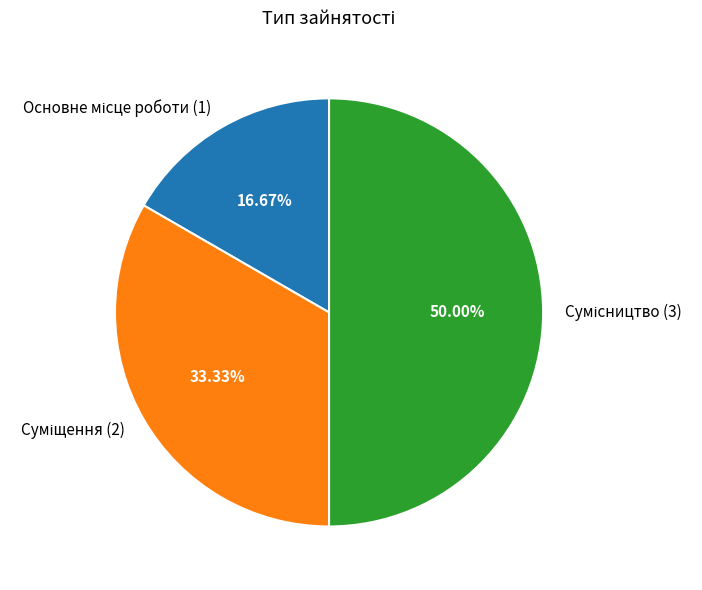

Combined, what portion of the pie is Сумісництво and Суміщення?

83.3%